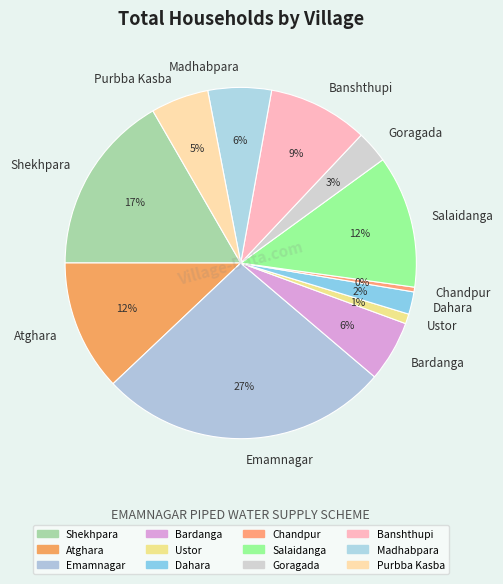

What percentage is the Ustor slice, to the nearest percent?

1%